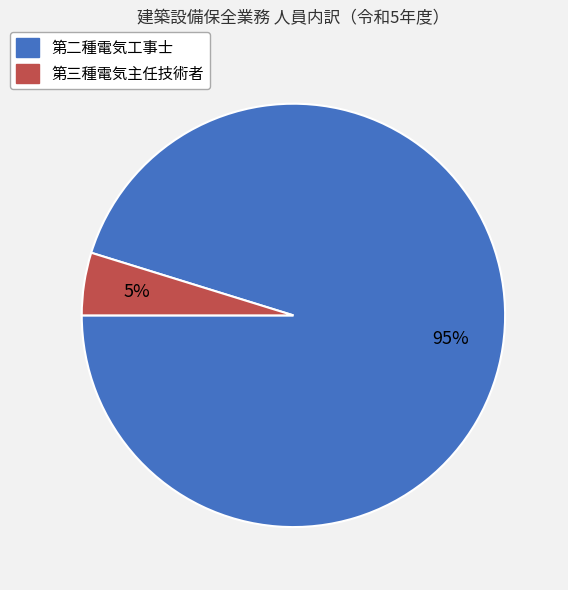

What is the largest slice in the pie chart?

第二種電気工事士